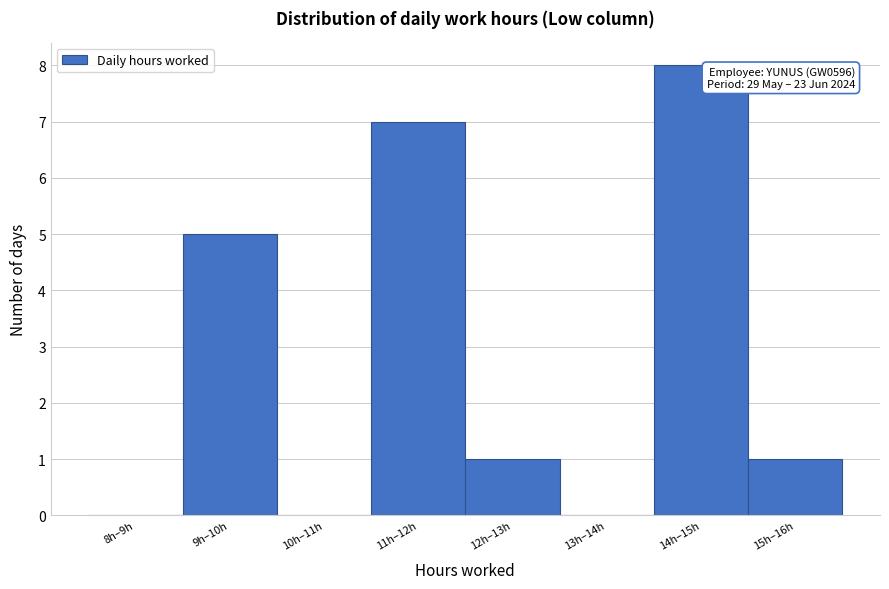

Reading right to left, what are all the values shown in this chart?

15h–16h=1	14h–15h=8	13h–14h=0	12h–13h=1	11h–12h=7	10h–11h=0	9h–10h=5	8h–9h=0